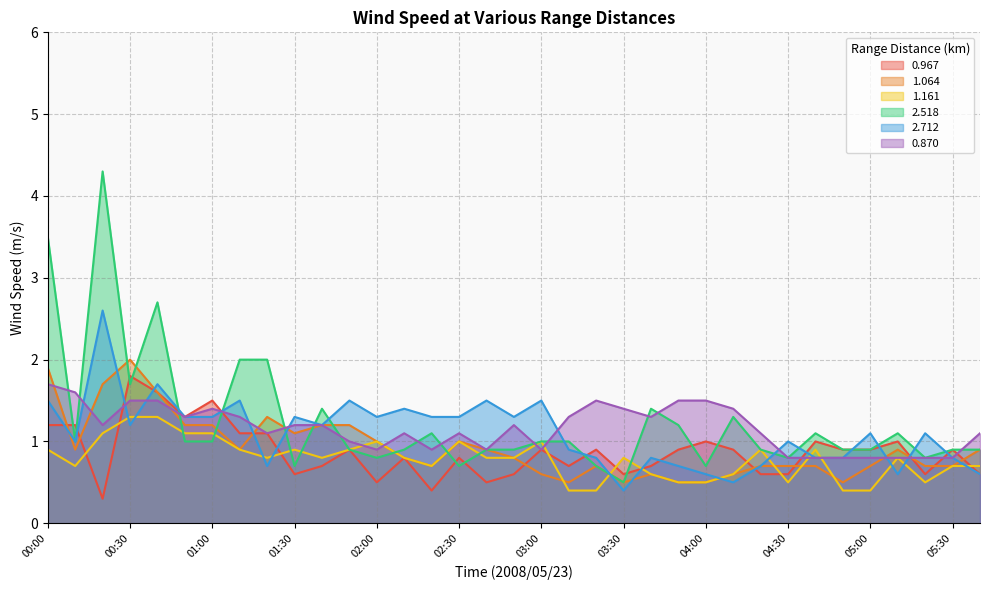

Does the chart display data point markers on the line(s)?

No